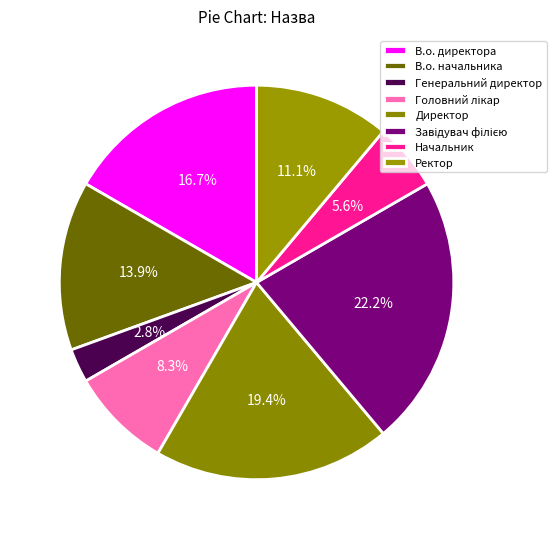

Count the number of slices in the pie.

8